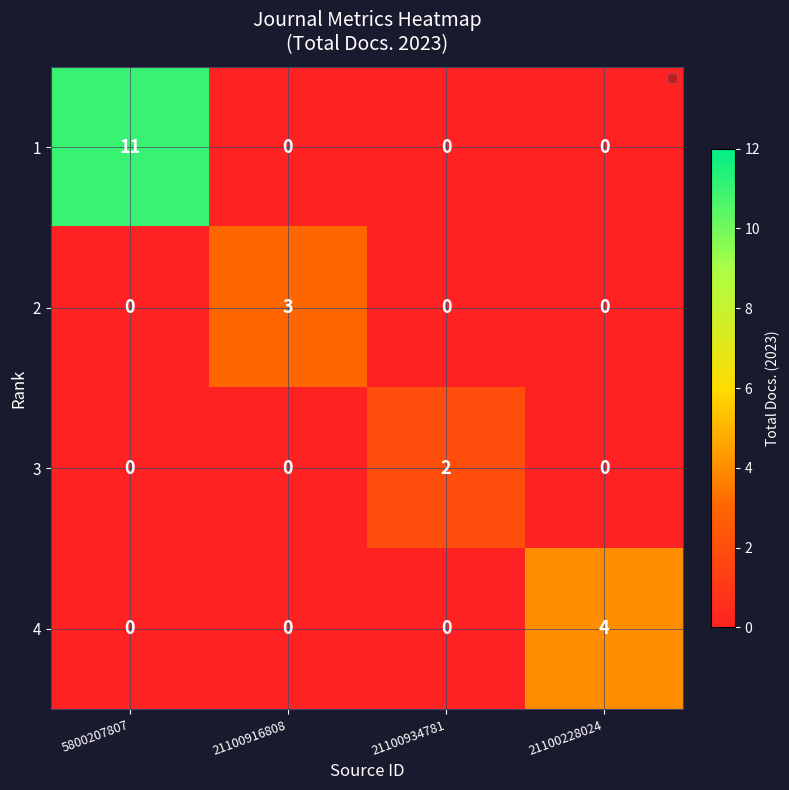

What is the sum of the 1 values at 21100934781 and 5800207807?

11